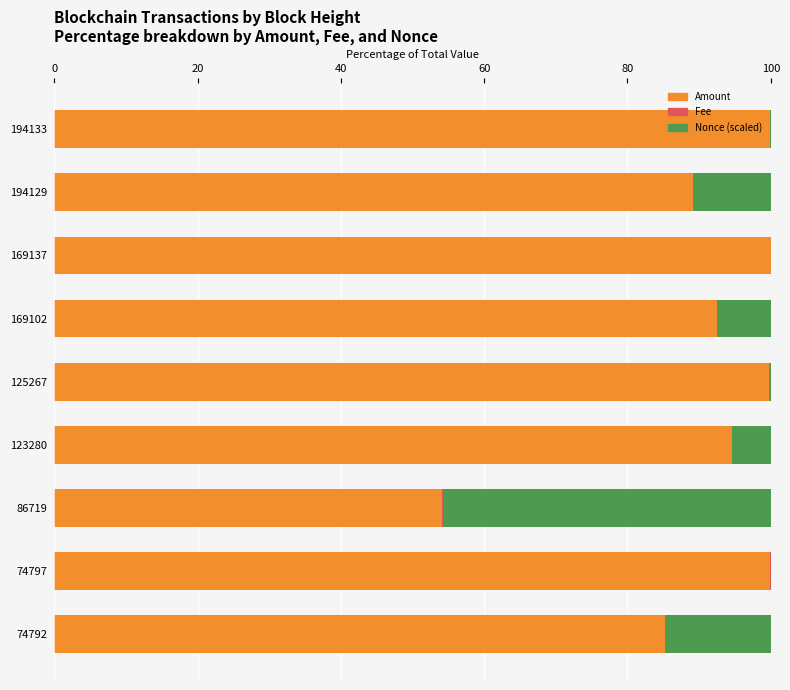

Is it true that Amount equals 38.4 at 125267?

False